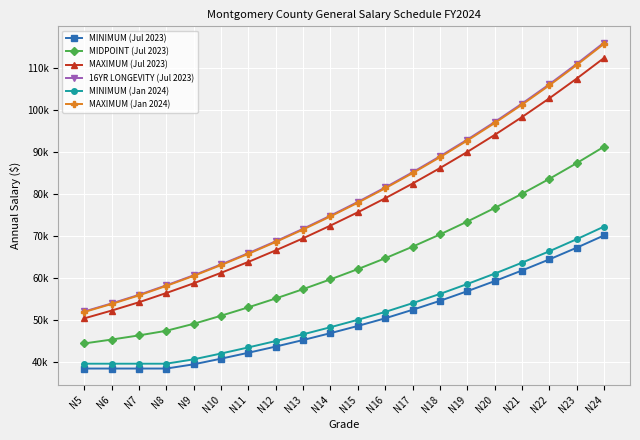

What is the value of the MAXIMUM (Jan 2024) point at the 18th from the left?

105762